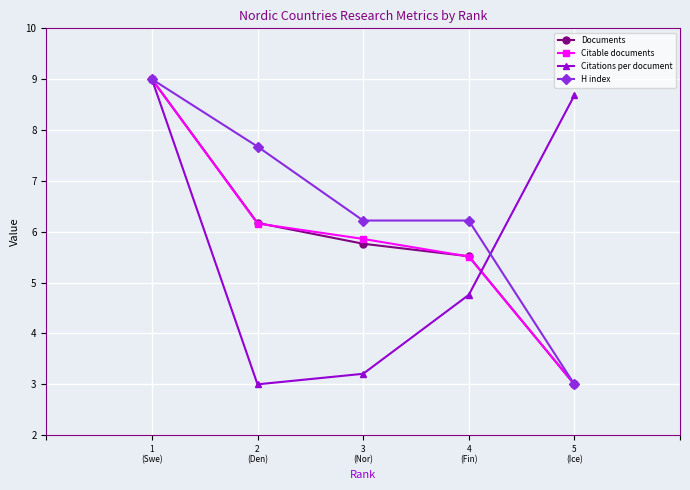

Which series has the largest total across all categories?

H index